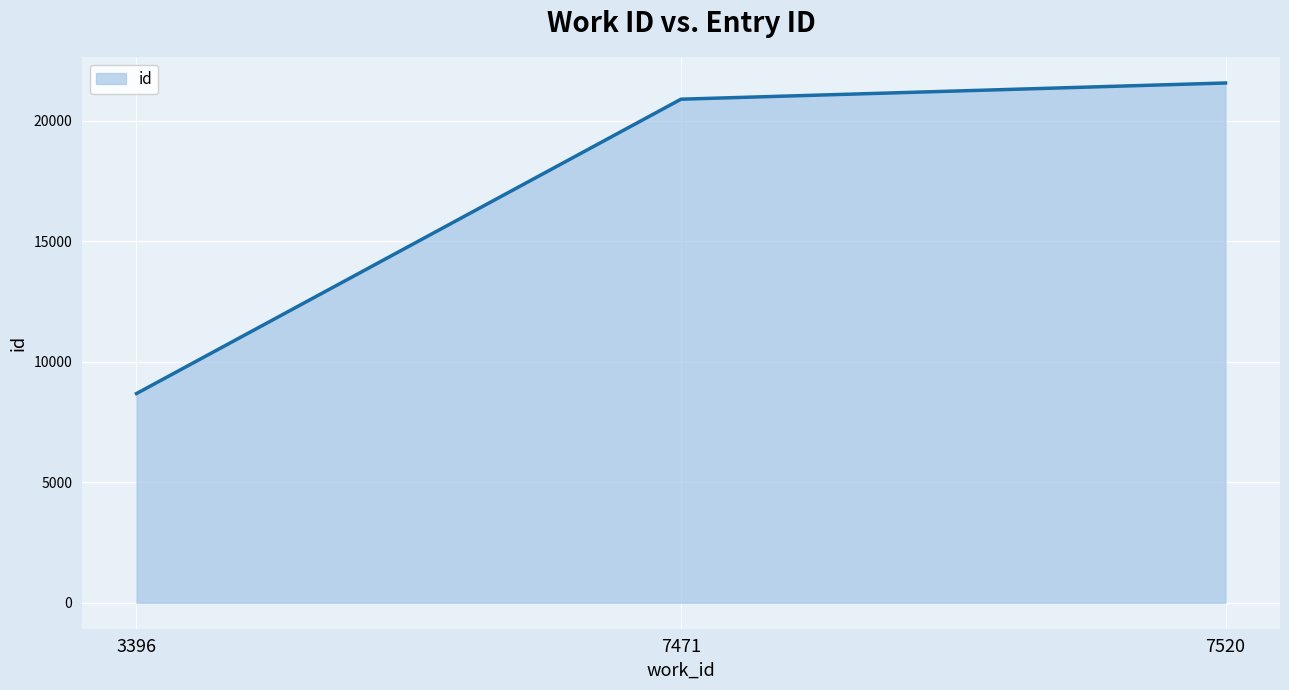

At which label is the value closest to 15129?

7471